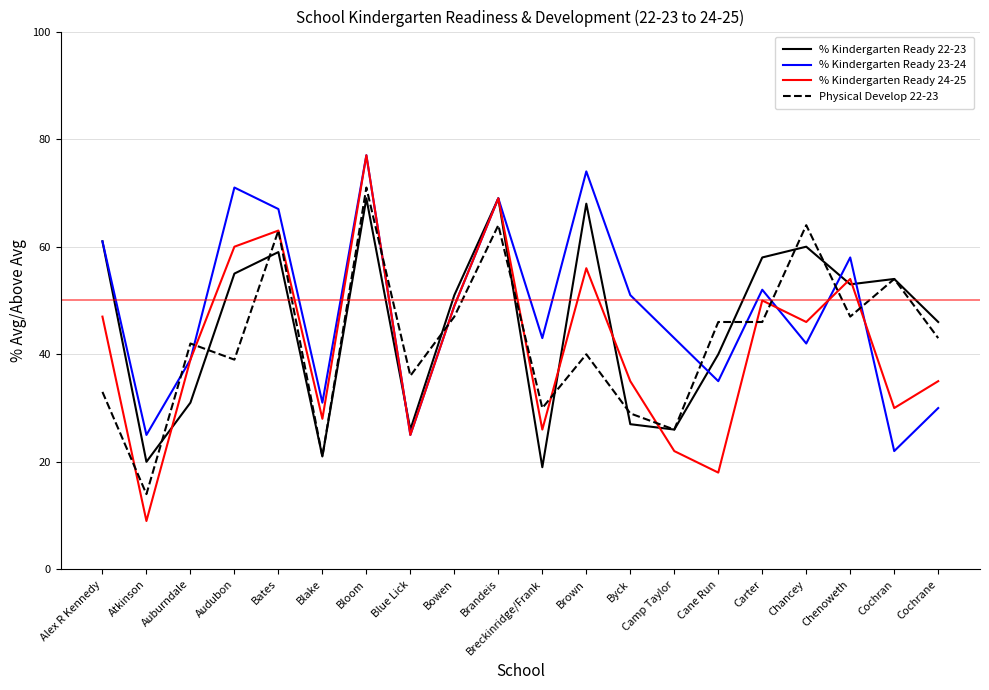

True or false: % Kindergarten Ready 23-24 and % Kindergarten Ready 22-23 cross at least once.

True